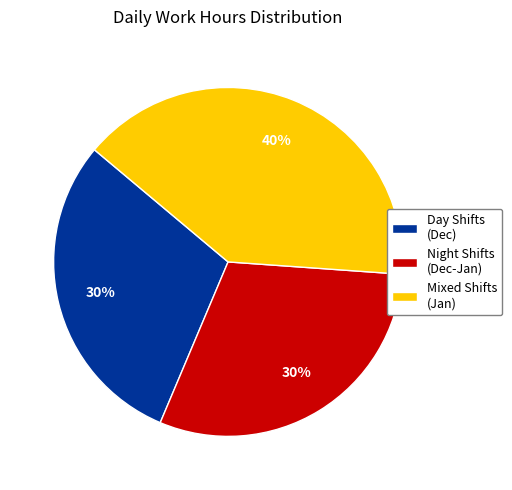

Combined, do Night Shifts (Dec-Jan) and Mixed Shifts (Jan) account for over 50%?

Yes